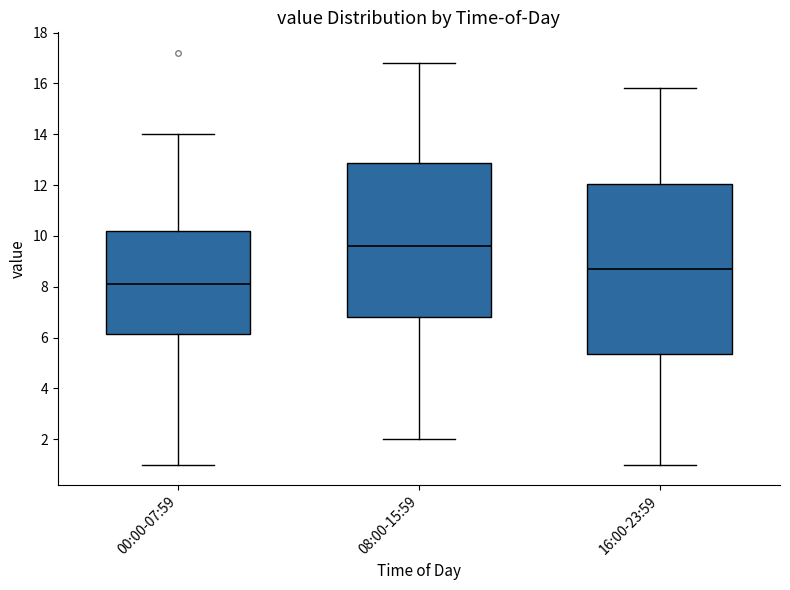

Which box has the highest median line?

08:00-15:59